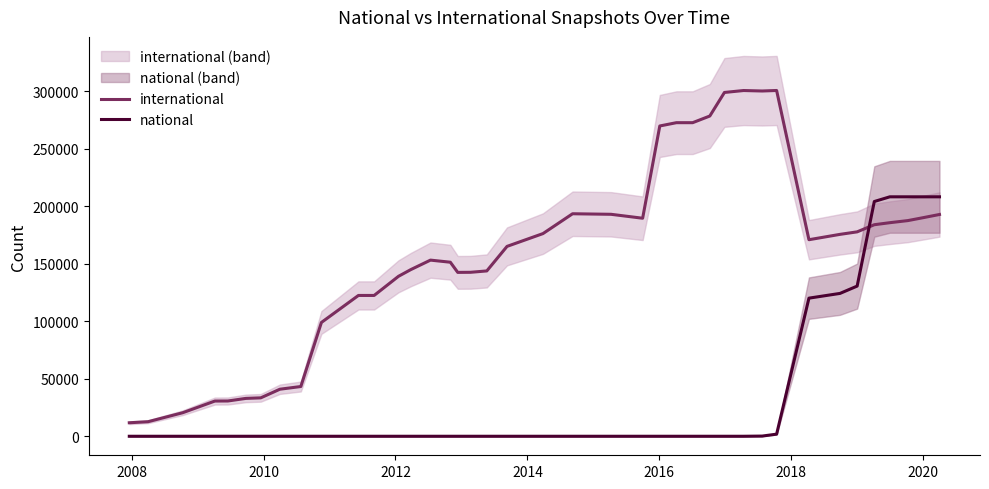

What is the minimum value for international?

11733